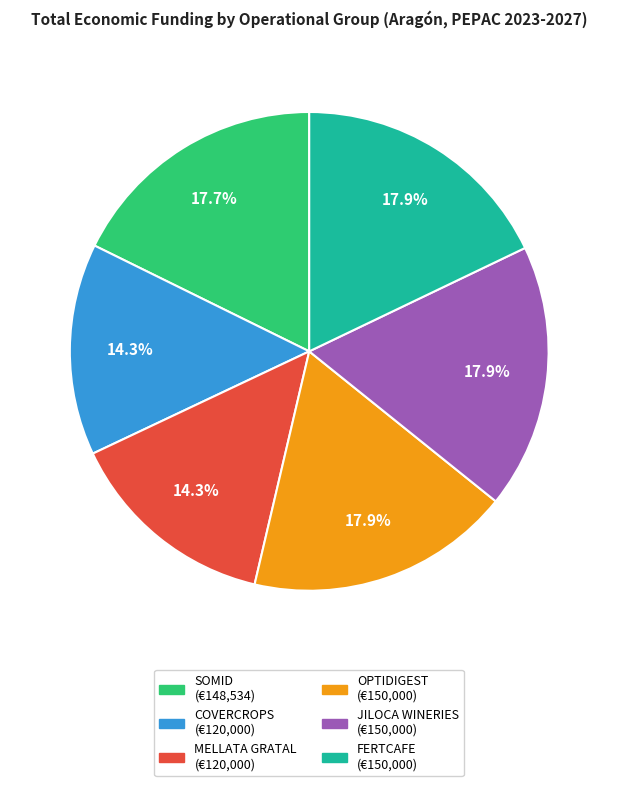

Which has a higher value, MELLATA GRATAL or OPTIDIGEST?

OPTIDIGEST